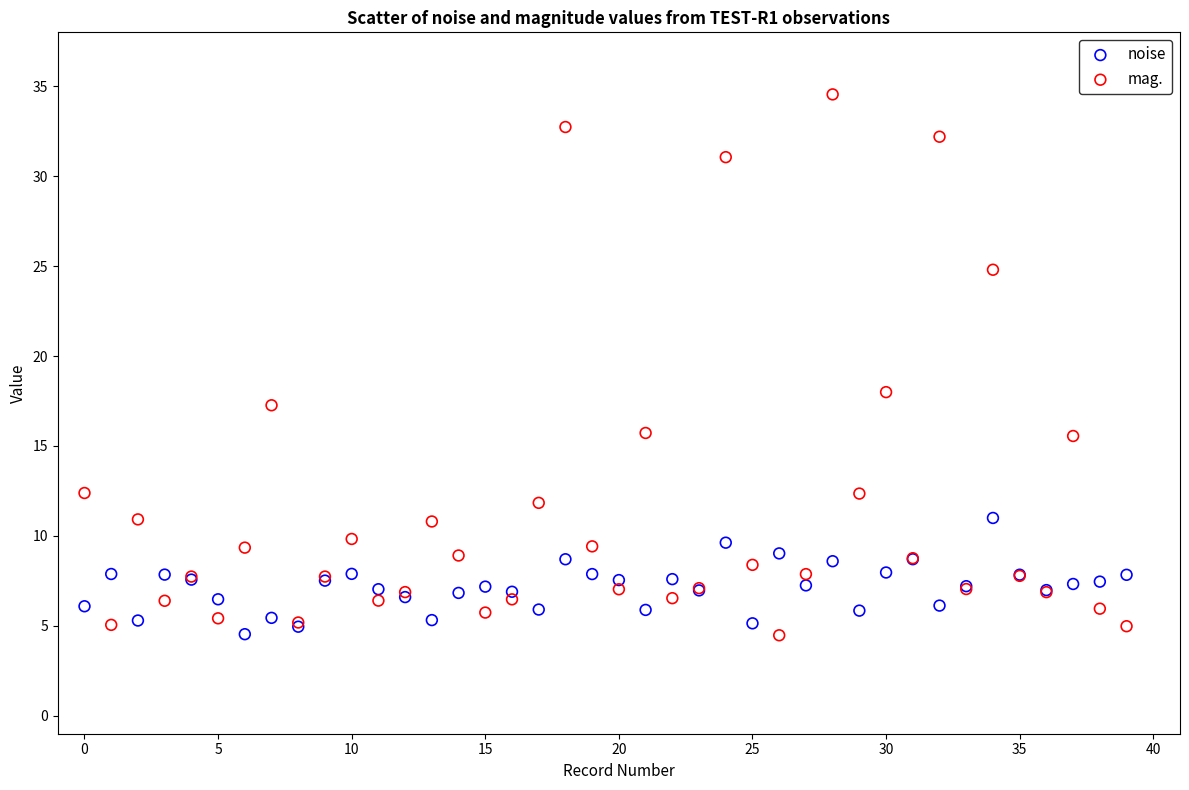

Which series reaches the maximum Y coordinate?

mag.